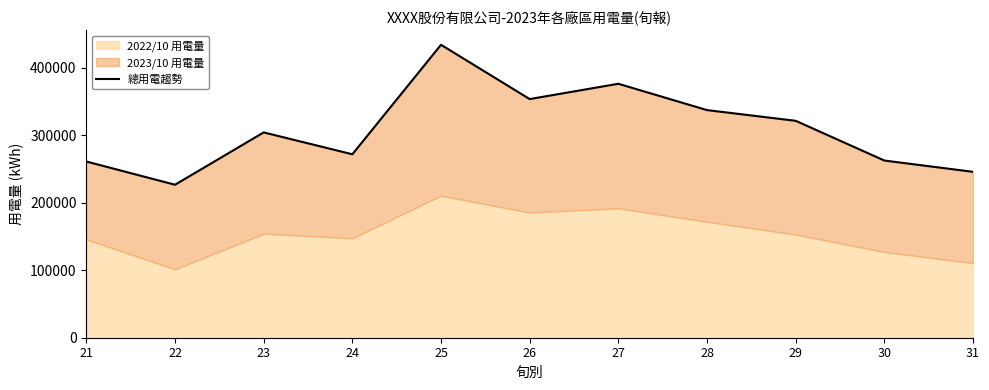

What is the value of the 9th point from the left?

321405.4